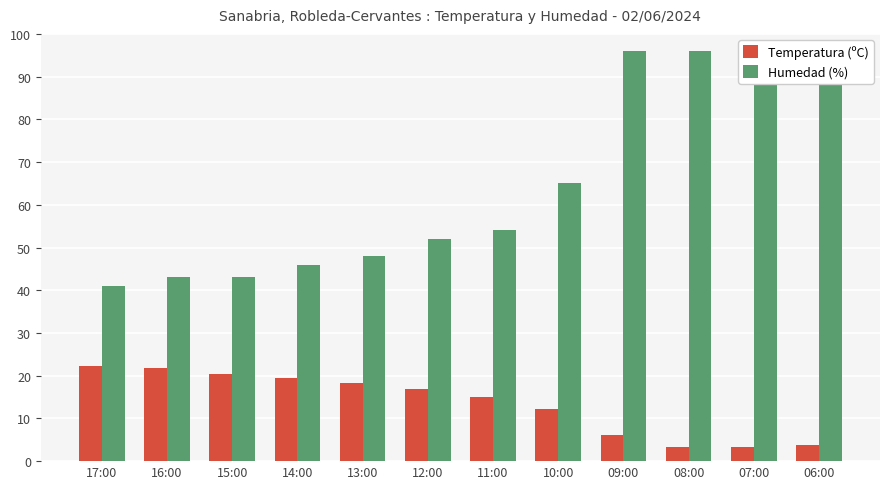

At 09:00, list the series in order from largest to smallest.

Humedad (%), Temperatura (ºC)